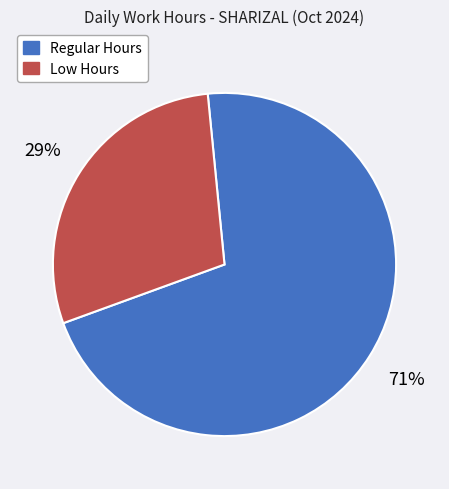

Do Low Hours and Regular Hours together represent more than half of the pie?

Yes